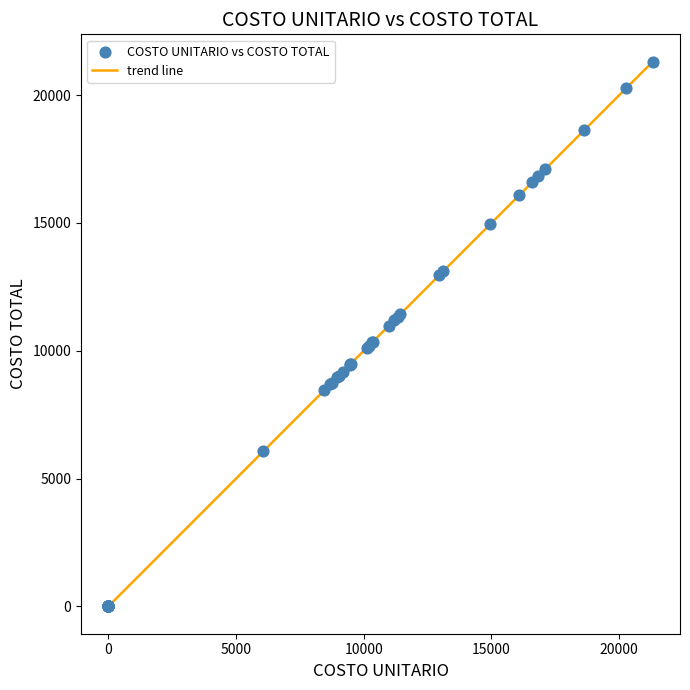

What is the greatest value displayed?

21312.9